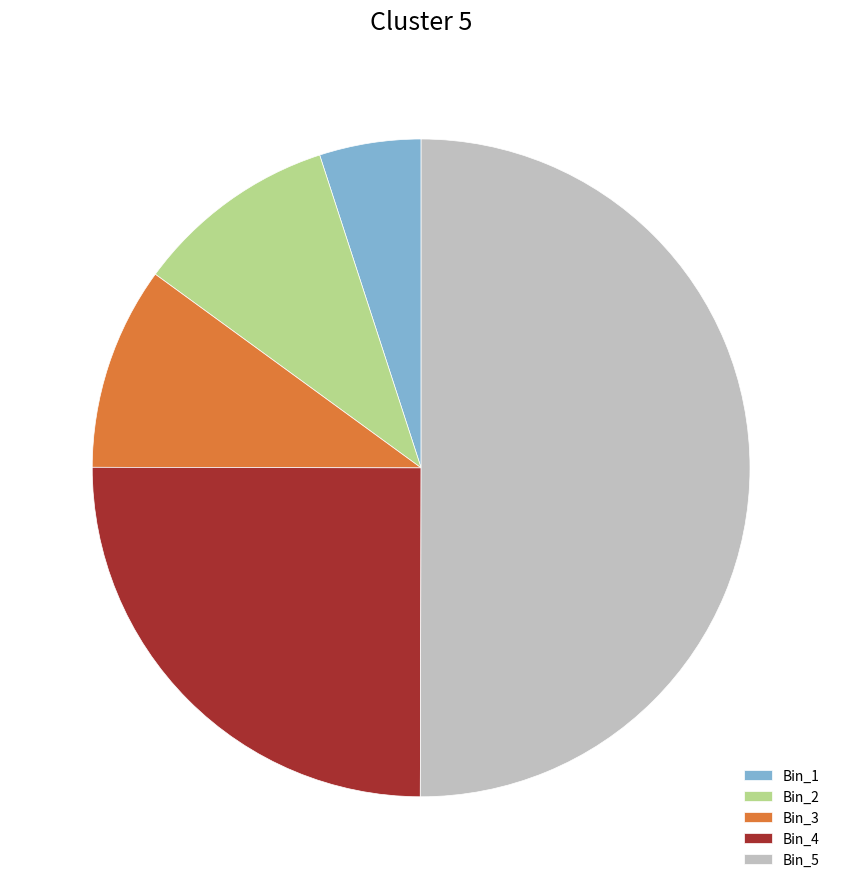

Count the number of slices in the pie.

5